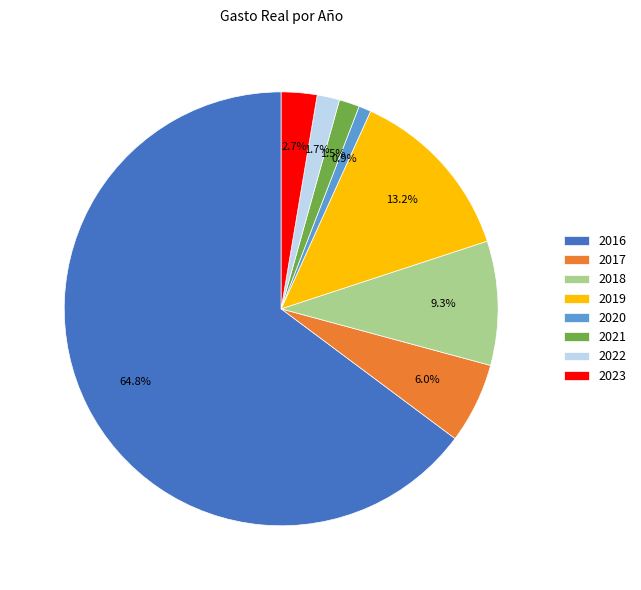

Which category has the smallest portion of the pie?

2020